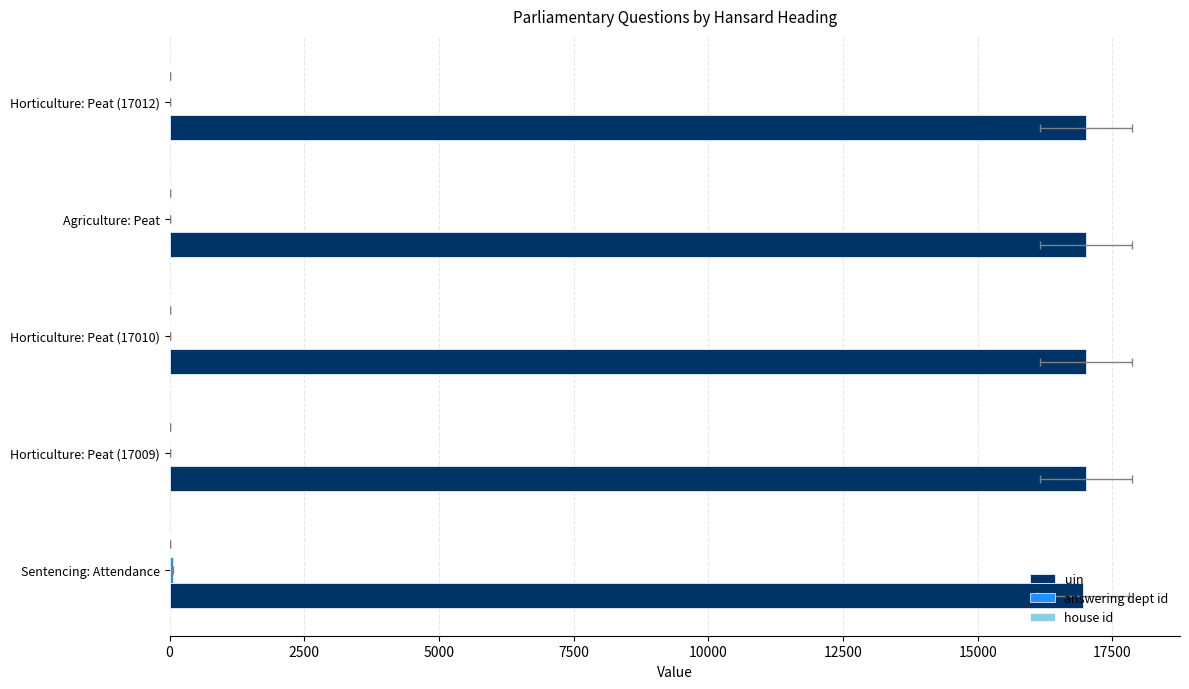

At how many categories does at least one series exceed 12952?

5